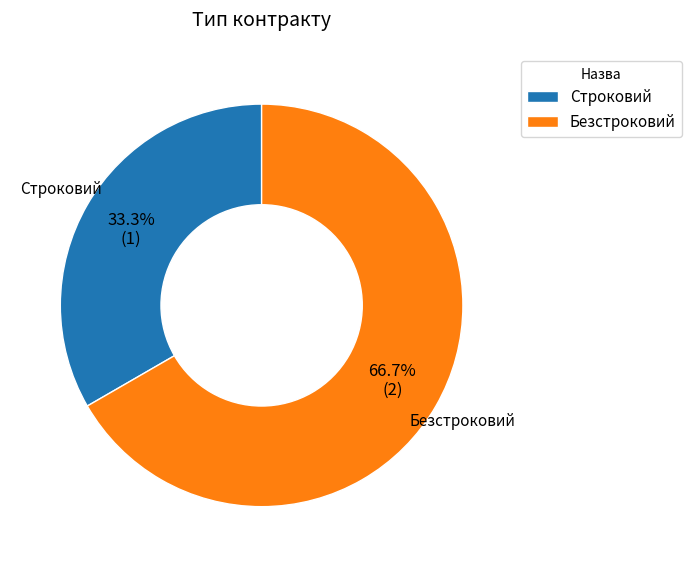

Combined, do Безстроковий and Строковий account for over 50%?

Yes